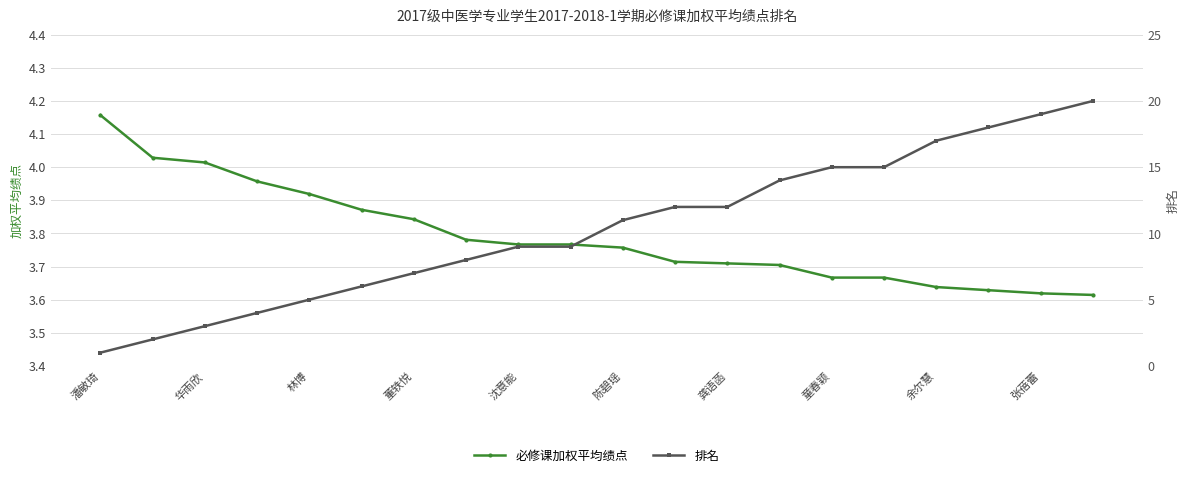

List the series in order of their peak value, lowest first.

必修课加权平均绩点, 排名